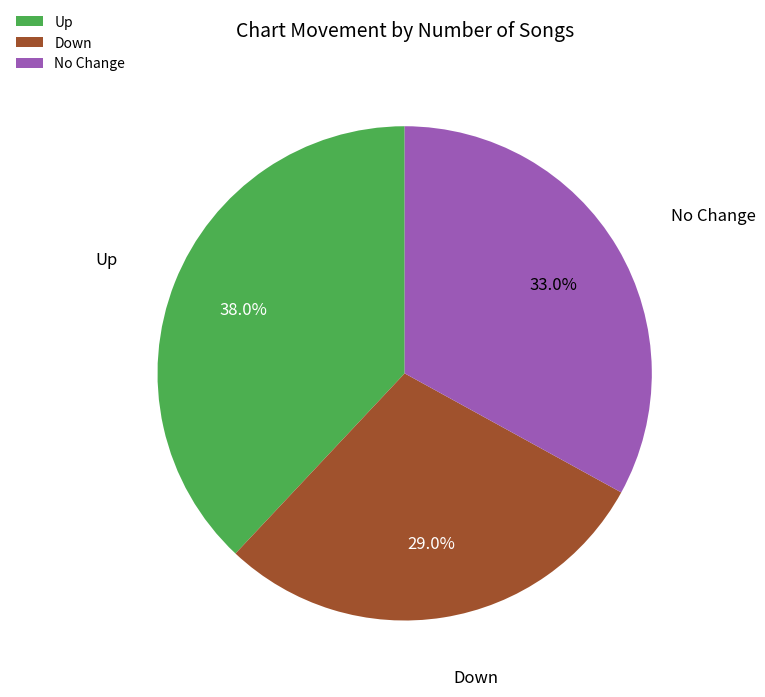

To the nearest percent, what is the difference between the largest and smallest slice percentages?

9%